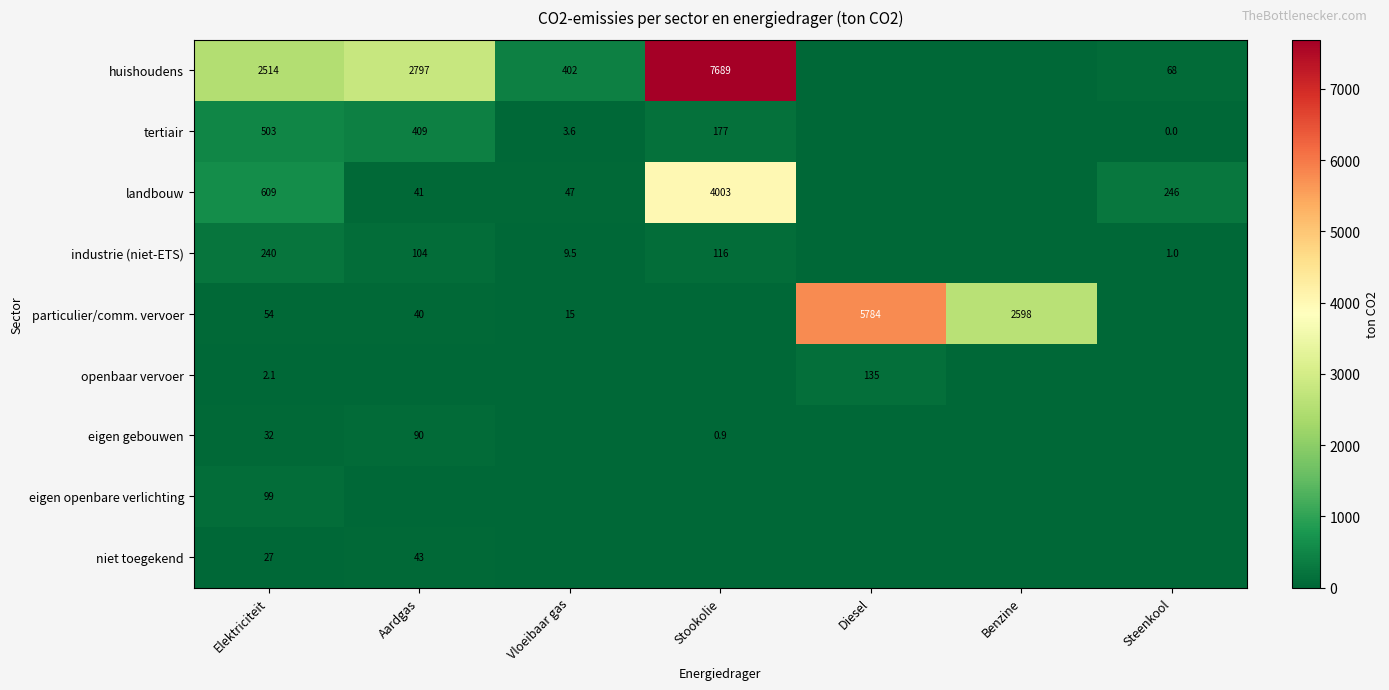

What is the difference between the industrie (niet-ETS) values at Vloeibaar gas and Stookolie?

106.5